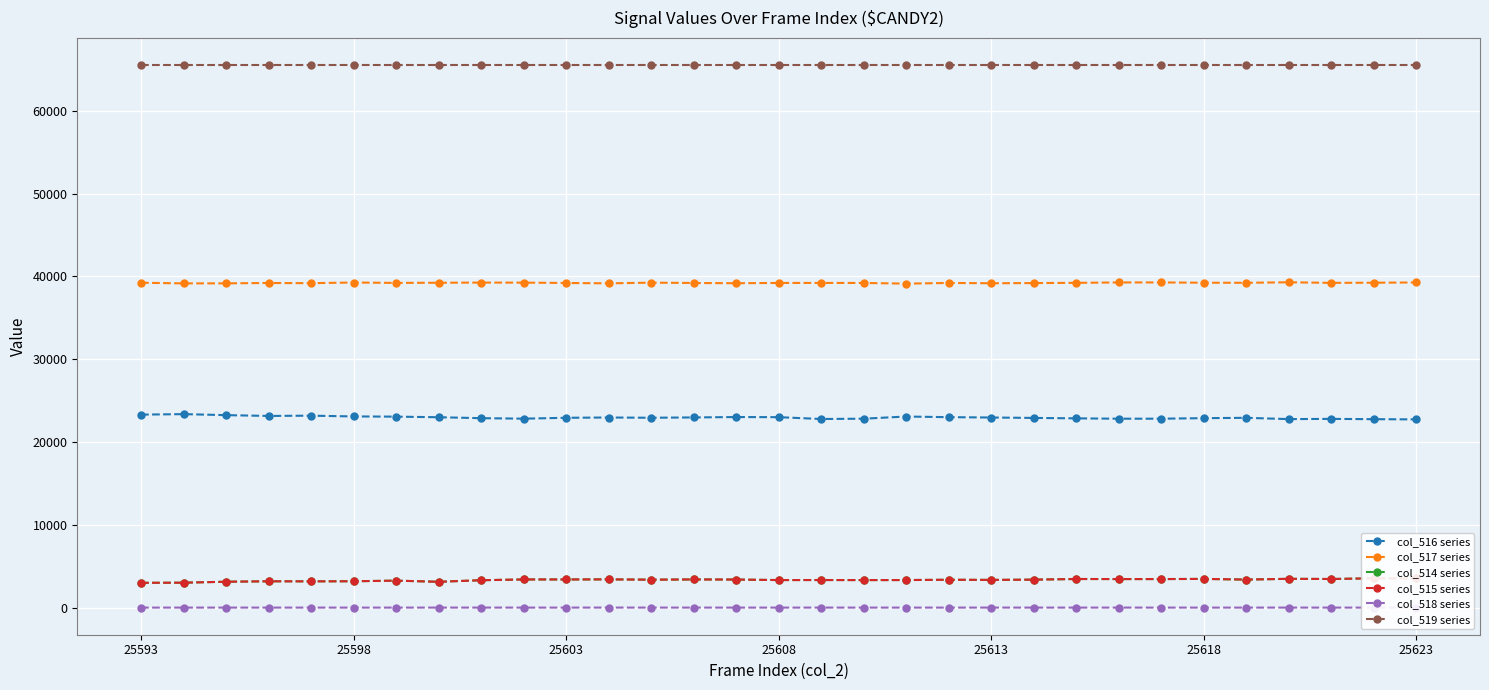

True or false: col_516 series has more than 0 points higher than both neighbors.

True